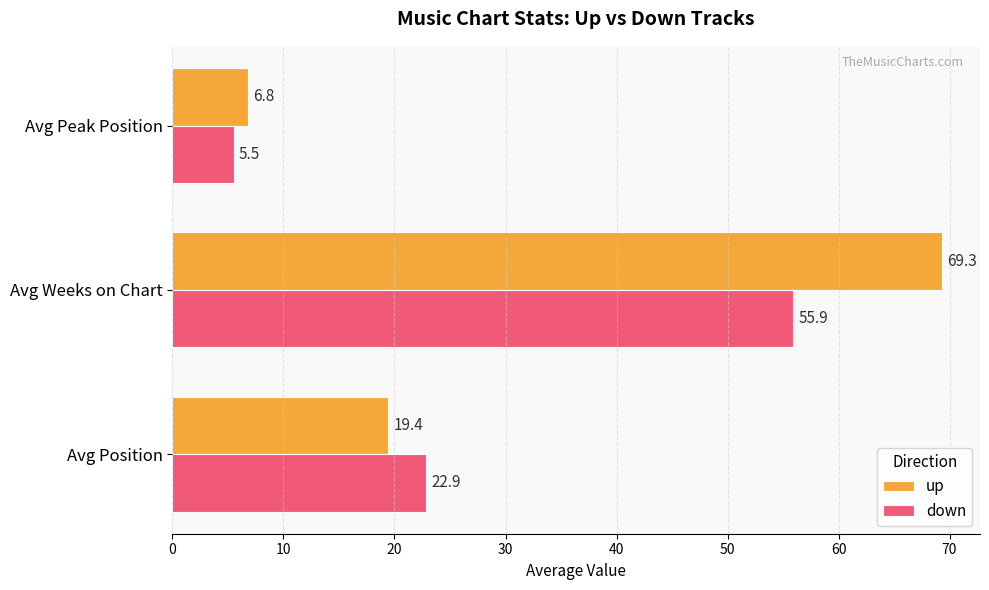

Which series has the largest total across all categories?

up